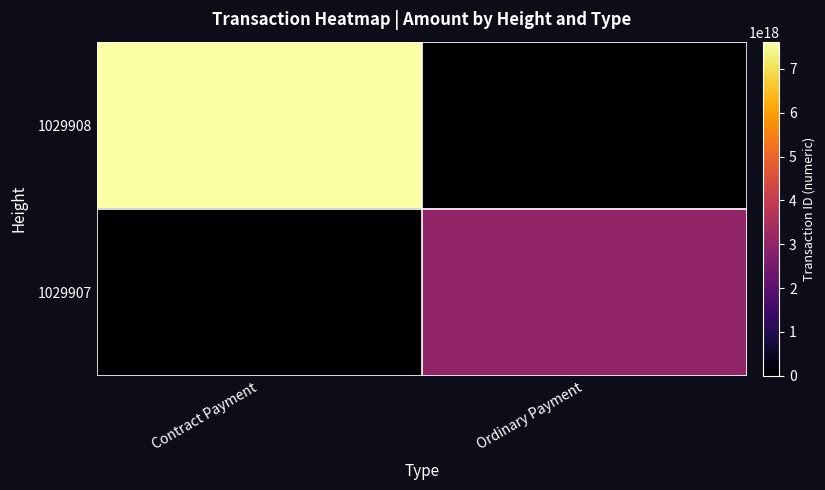

What is the total value across all series at Ordinary Payment?

3029550352731867648